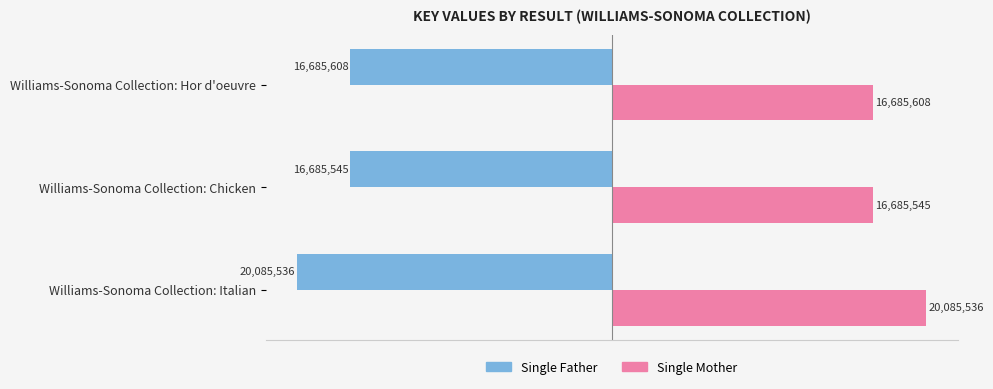

What are all the series names shown in the legend?

Single Father, Single Mother